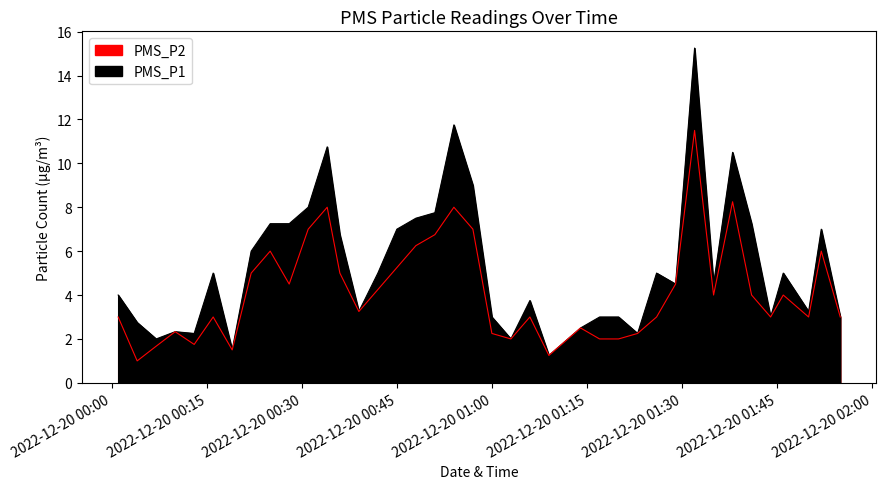

How many interior local valleys does the PMS_P1 series have?

11